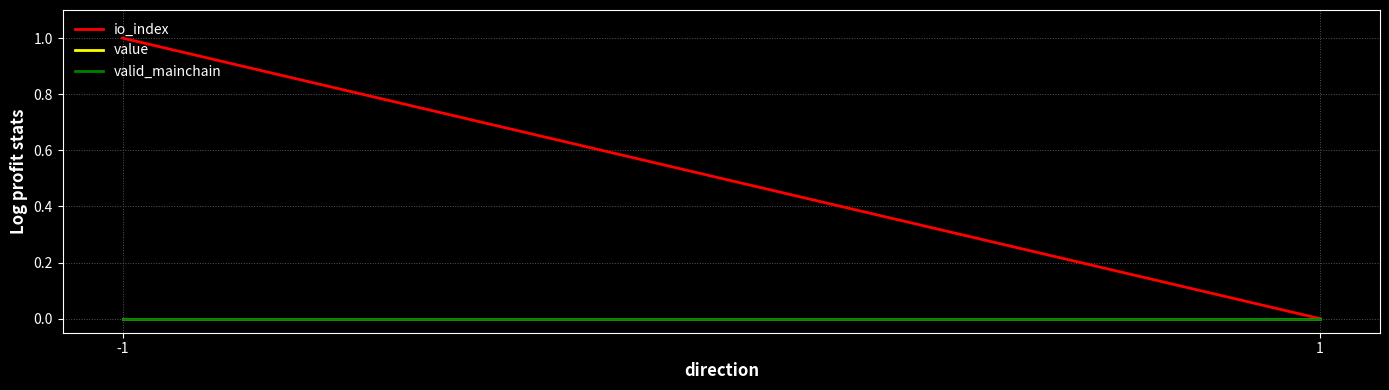

What are all the series names shown in the legend?

io_index, value, valid_mainchain